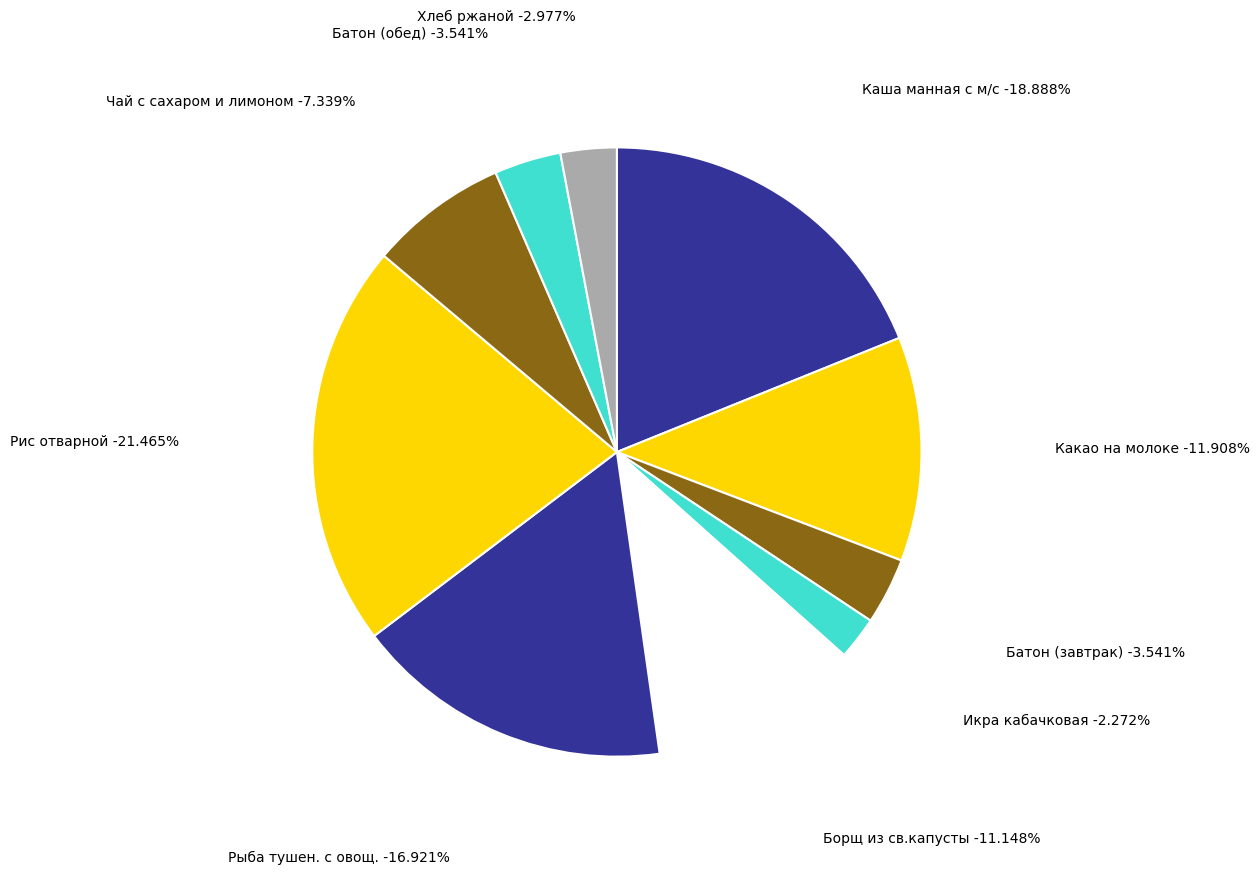

To the nearest percent, what is the difference between the largest and smallest slice percentages?

19%